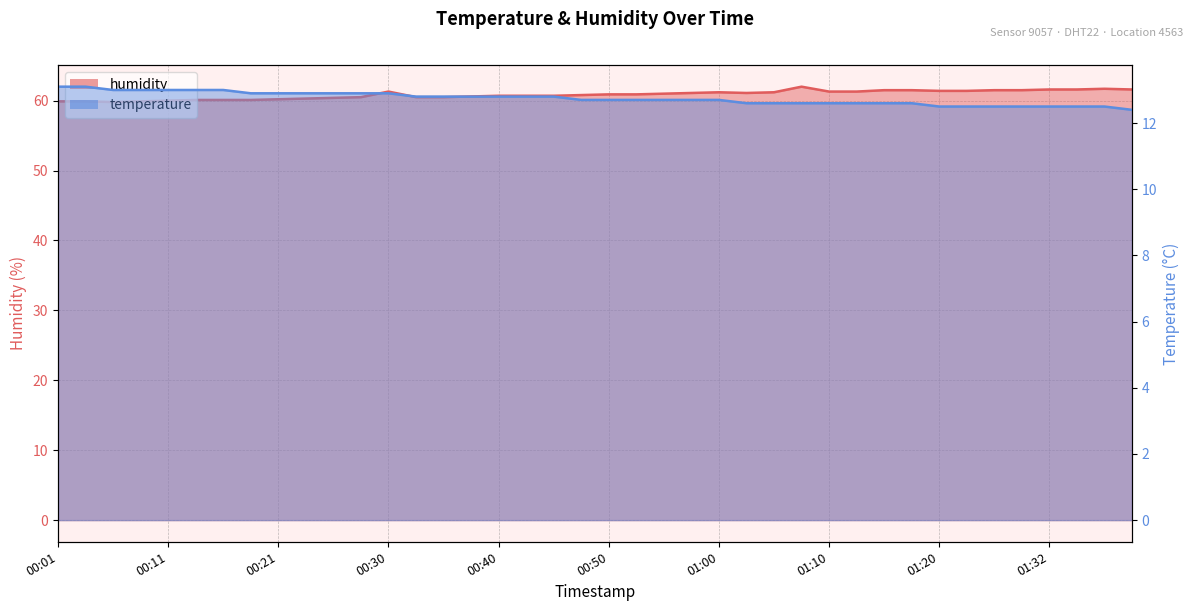

The value of humidity at 01:10 is 61.3. True or false?

True